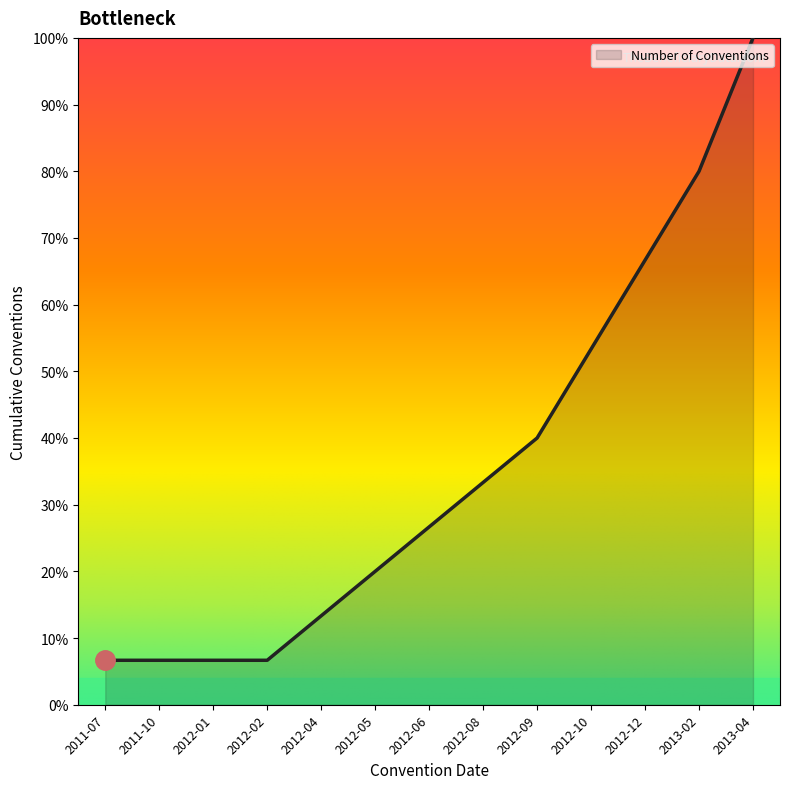

Is this an area chart (filled region under the line)?

Yes